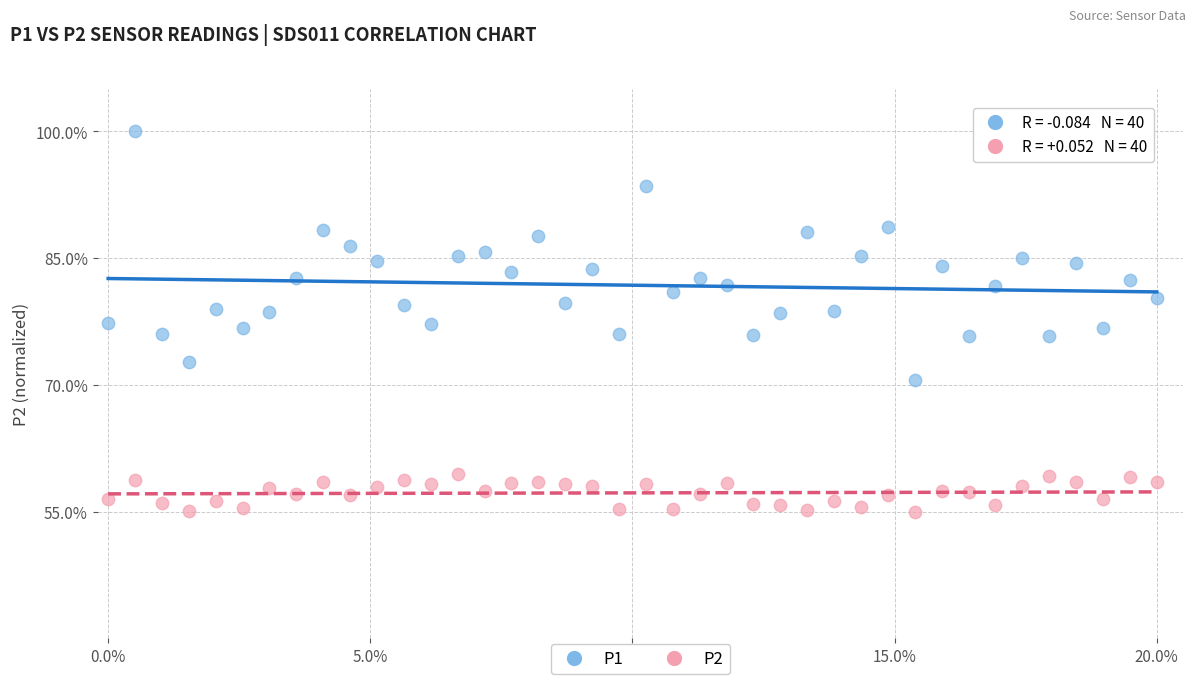

Which series reaches the maximum Y coordinate?

P1